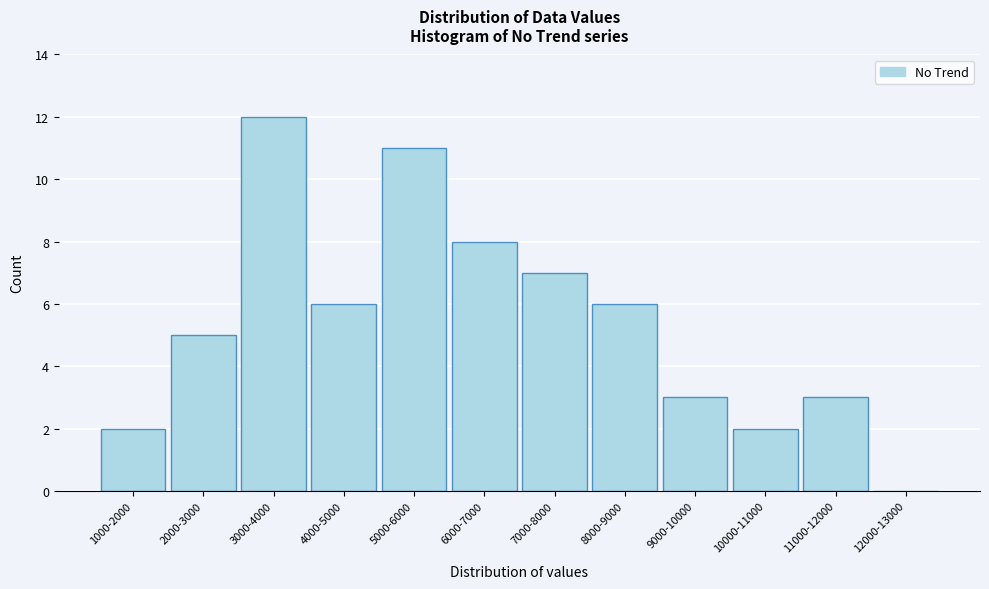

Reading right to left, list all the values displayed in this chart.

12000-13000=0	11000-12000=3	10000-11000=2	9000-10000=3	8000-9000=6	7000-8000=7	6000-7000=8	5000-6000=11	4000-5000=6	3000-4000=12	2000-3000=5	1000-2000=2